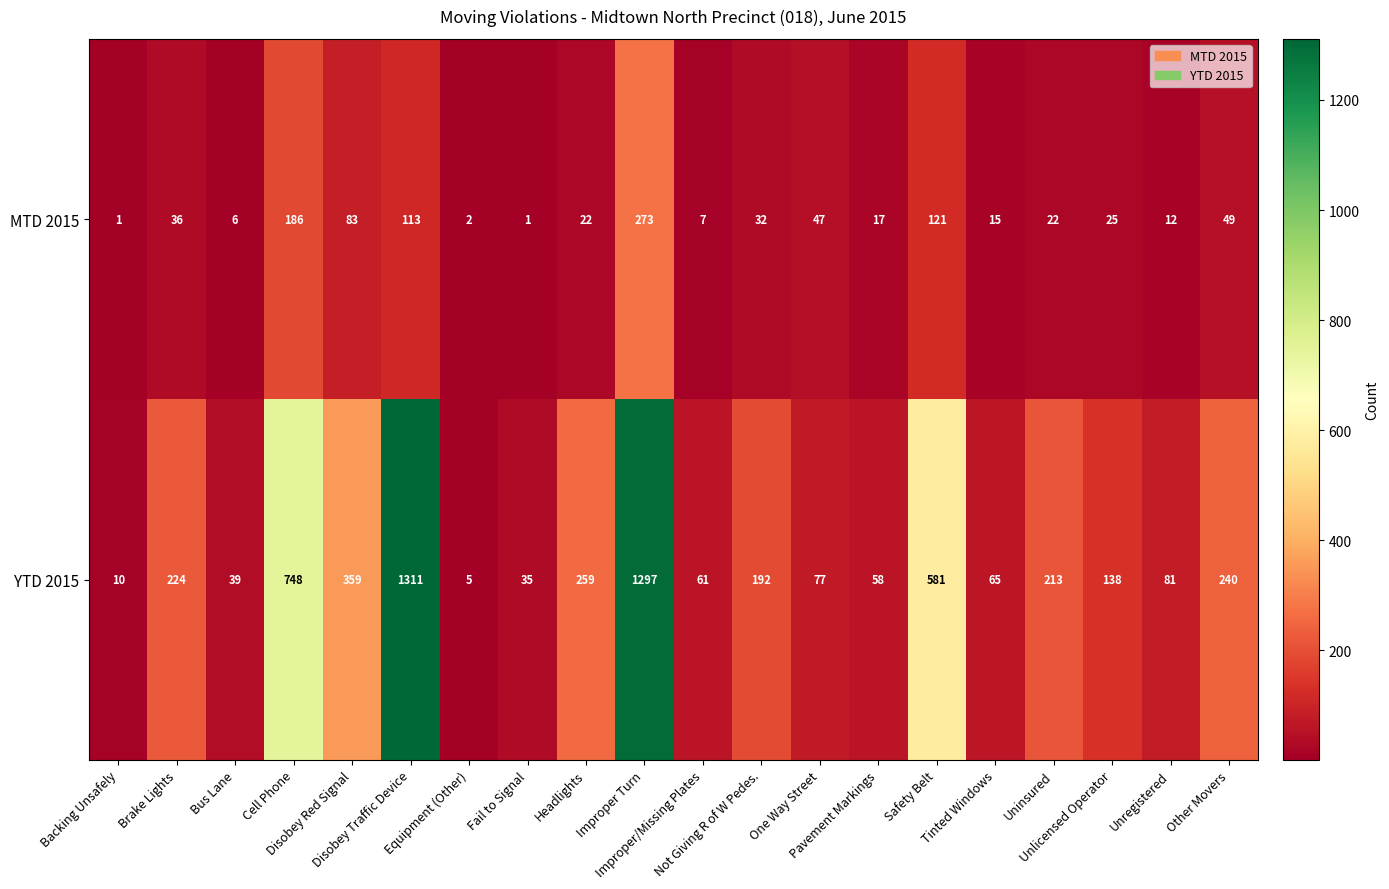

Which series changed the most between Disobey Red Signal and Not Giving R of W Pedes.?

YTD 2015